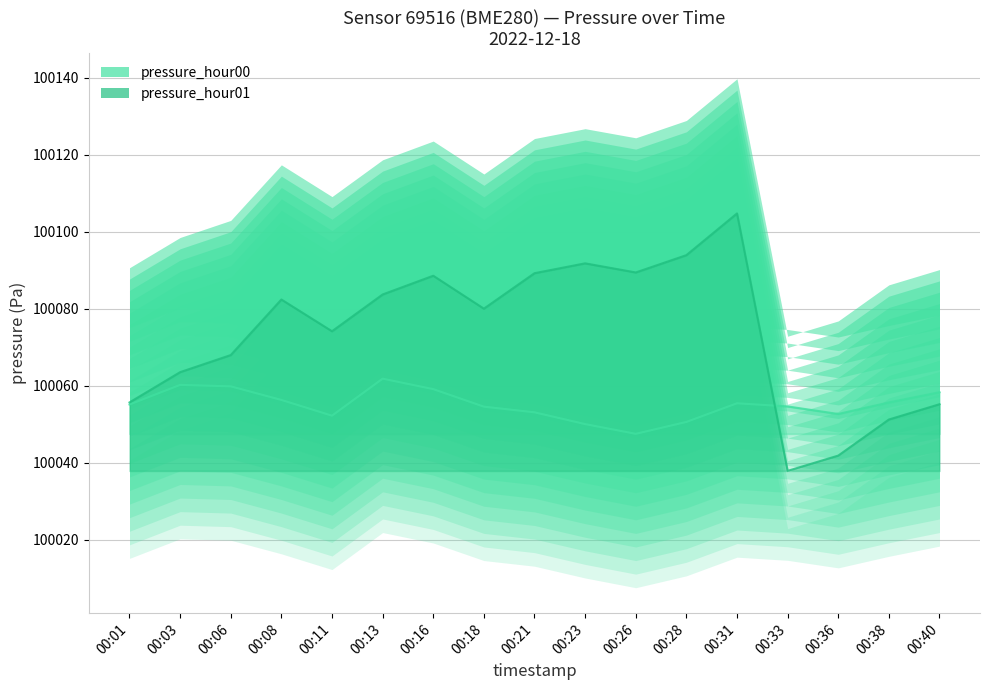

Which label corresponds to the smallest value in the chart?

00:33